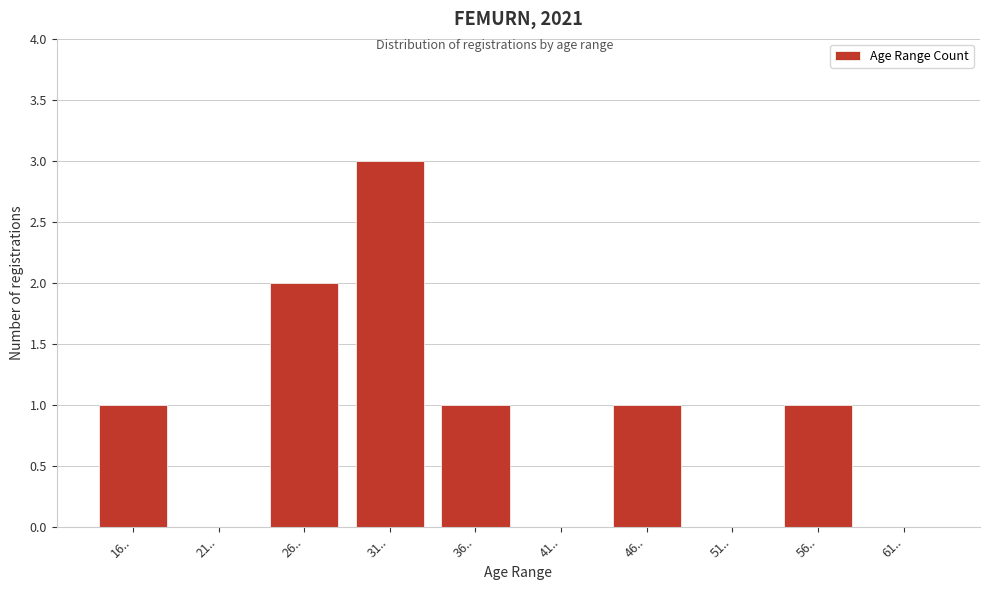

Reading right to left, what are all the values shown in this chart?

61..=0	56..=1	51..=0	46..=1	41..=0	36..=1	31..=3	26..=2	21..=0	16..=1